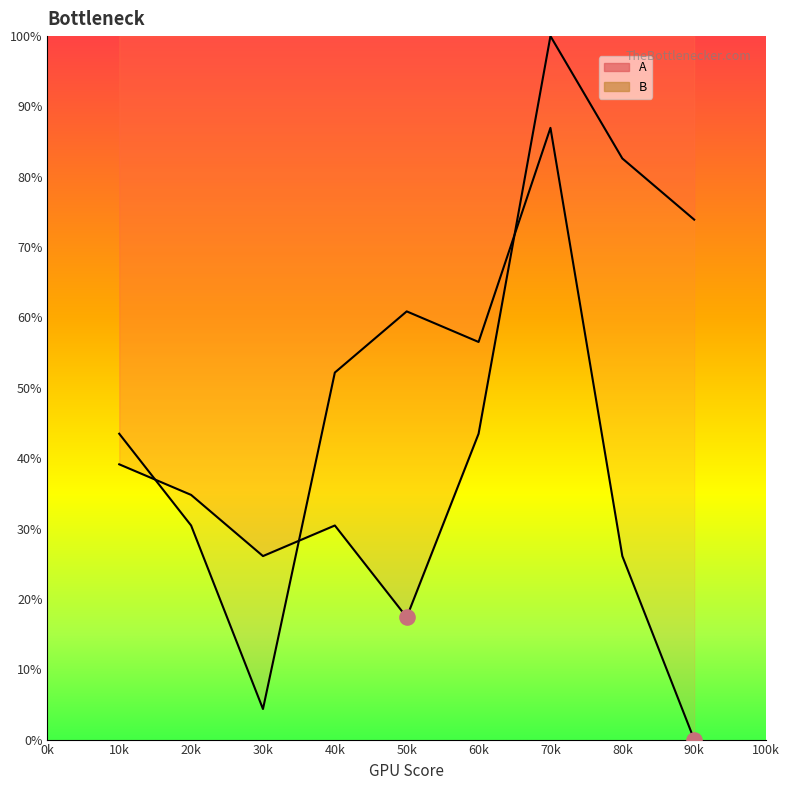

What is the total value across all series at 70k?

187.0